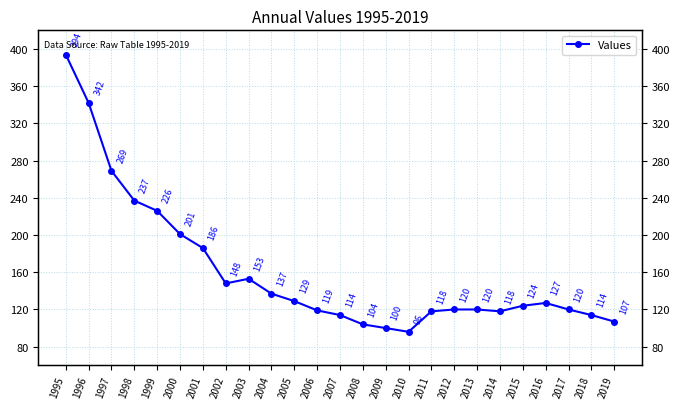

The chart shows a value of 175 at 2005. True or false?

False